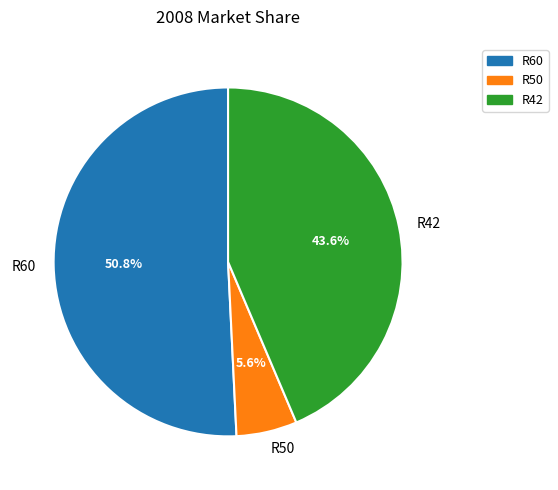

Which slice is the smallest?

R50